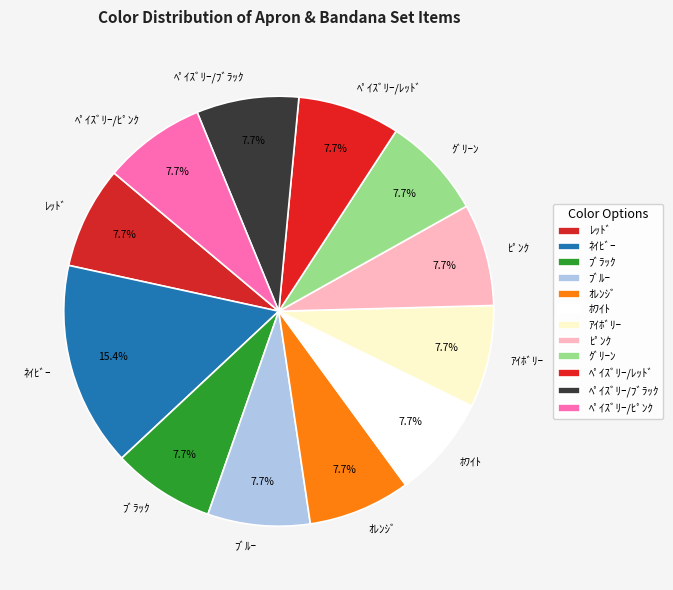

What percentage is the ﾌﾞﾗｯｸ slice, to the nearest percent?

8%